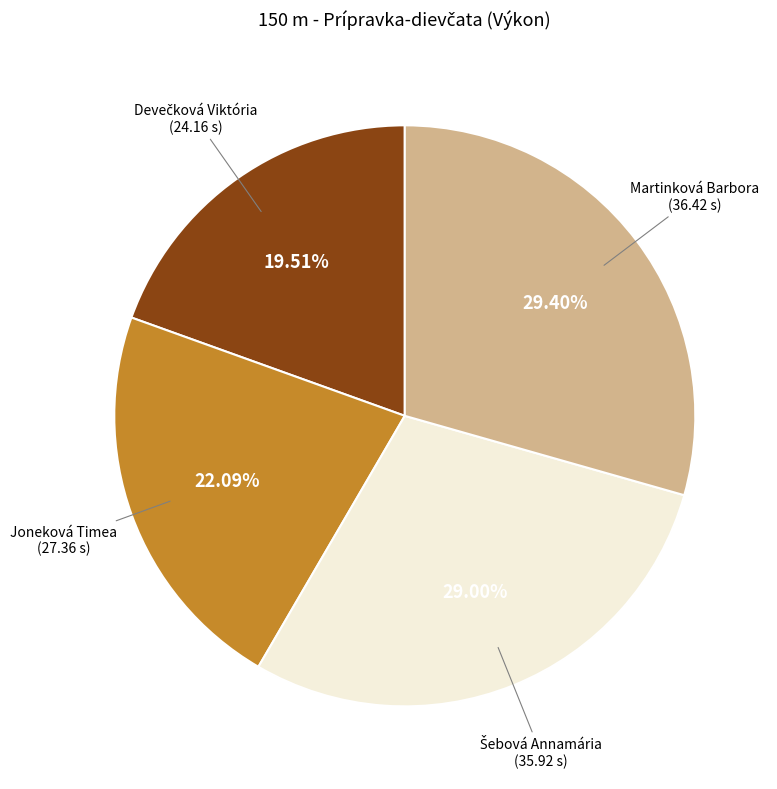

Is there any slice that represents more than half of the pie?

No